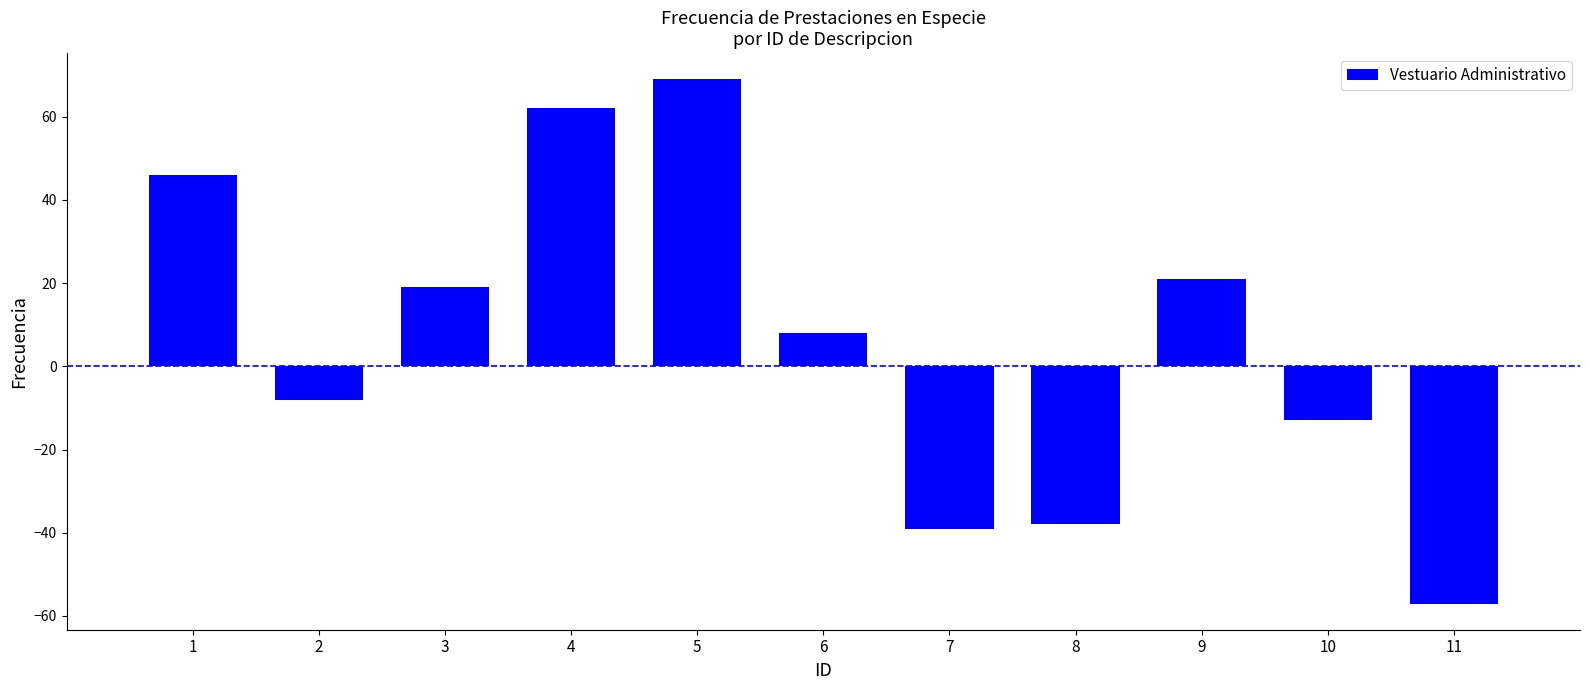

The value at 9 is 32. True or false?

False